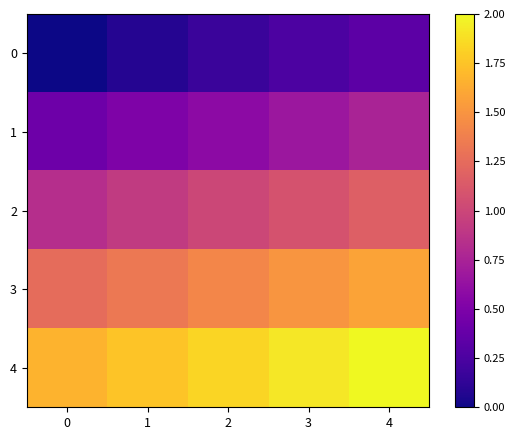

Rank the series by their average value, from lowest to highest.

0, 1, 2, 3, 4